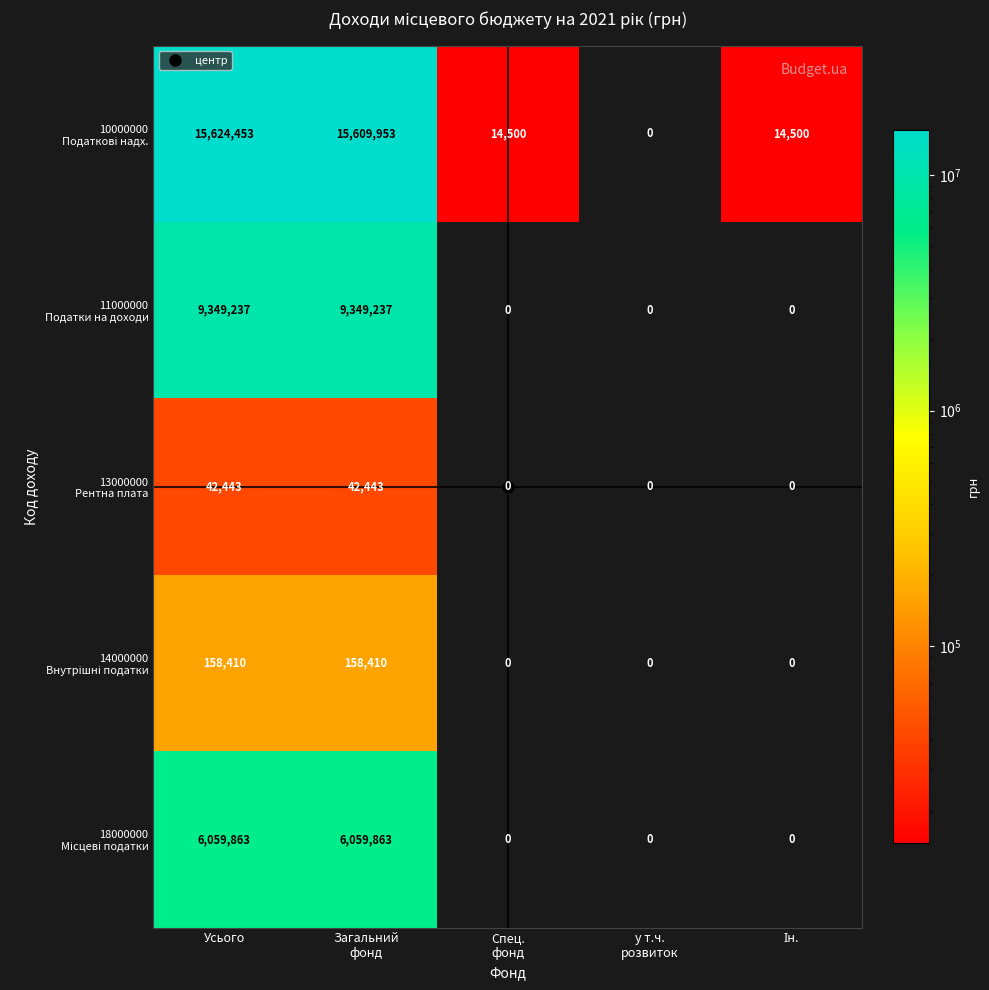

What is the total value across all series at Усього?

31234406